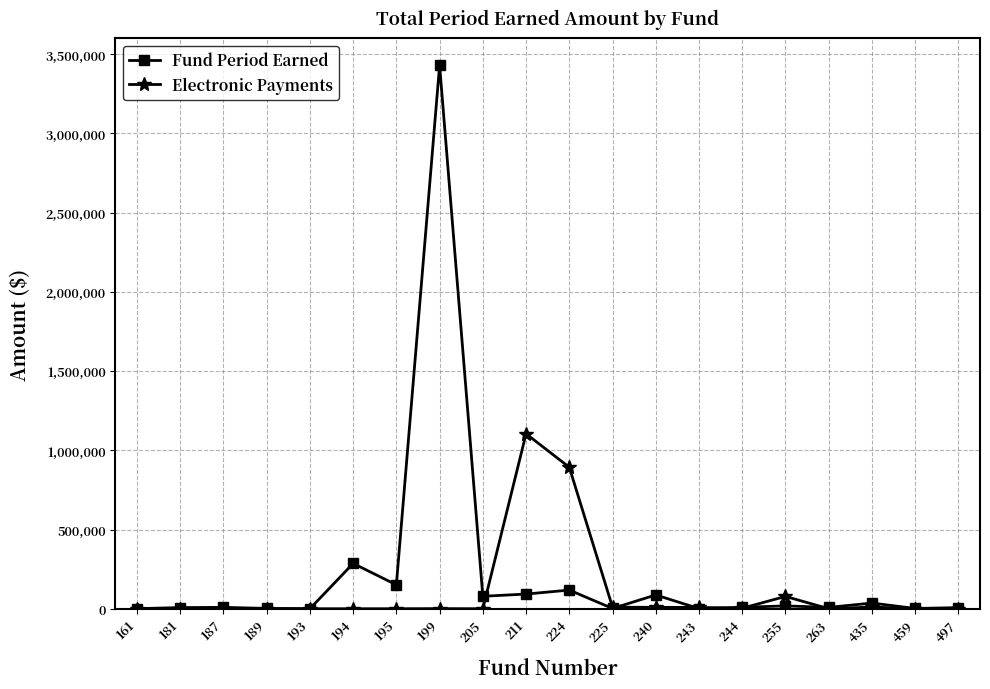

Between 199 and 497, which series saw the biggest shift?

Fund Period Earned